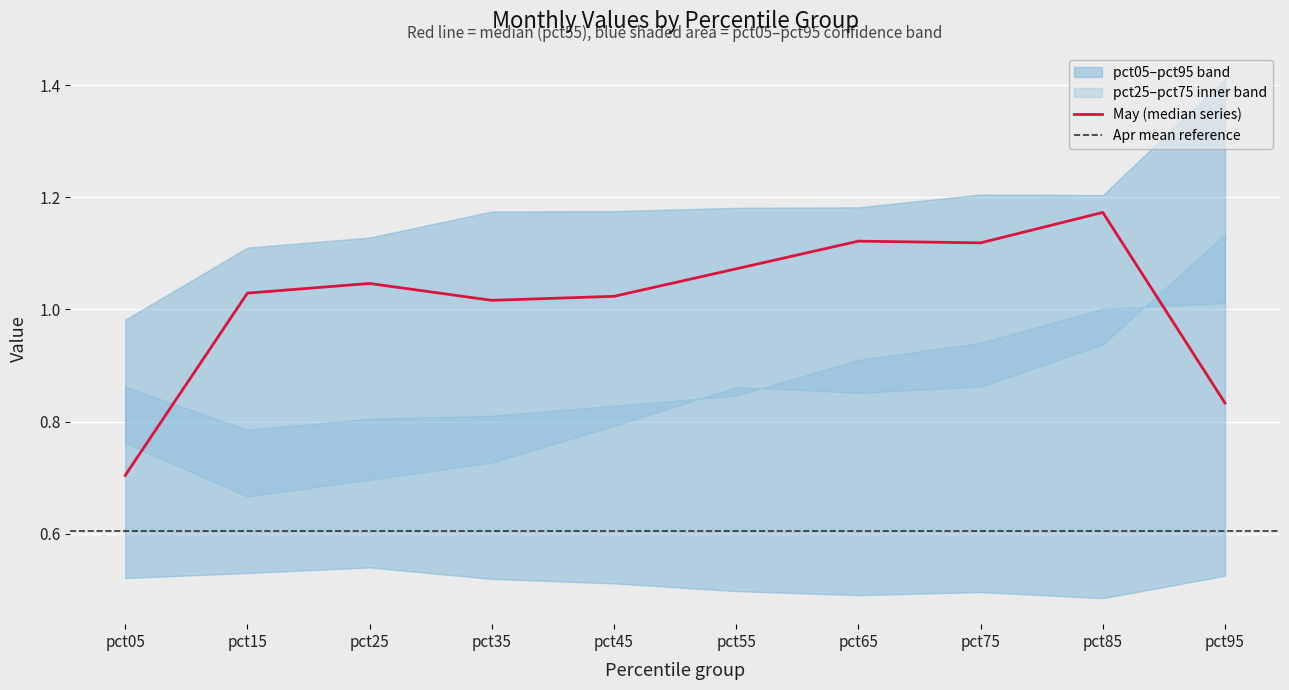

Which label corresponds to the smallest value in the chart?

pct85